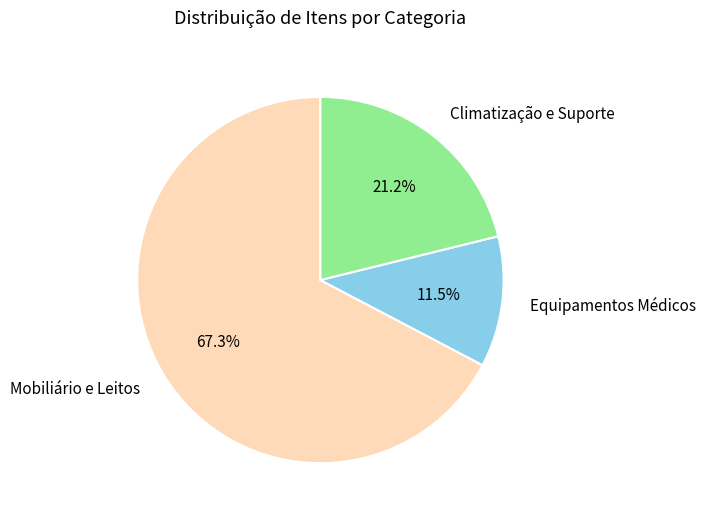

Rank the categories by value from lowest to highest.

Equipamentos Médicos, Climatização e Suporte, Mobiliário e Leitos